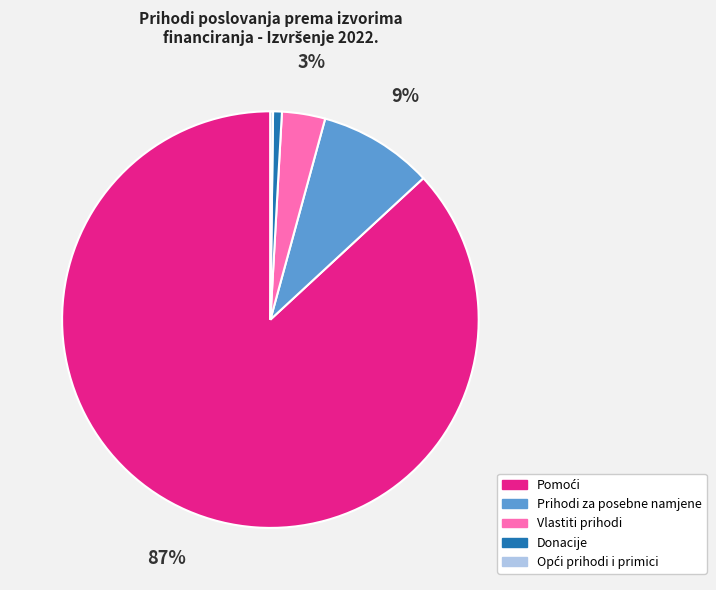

To the nearest percent, what portion does Vlastiti prihodi represent?

3%